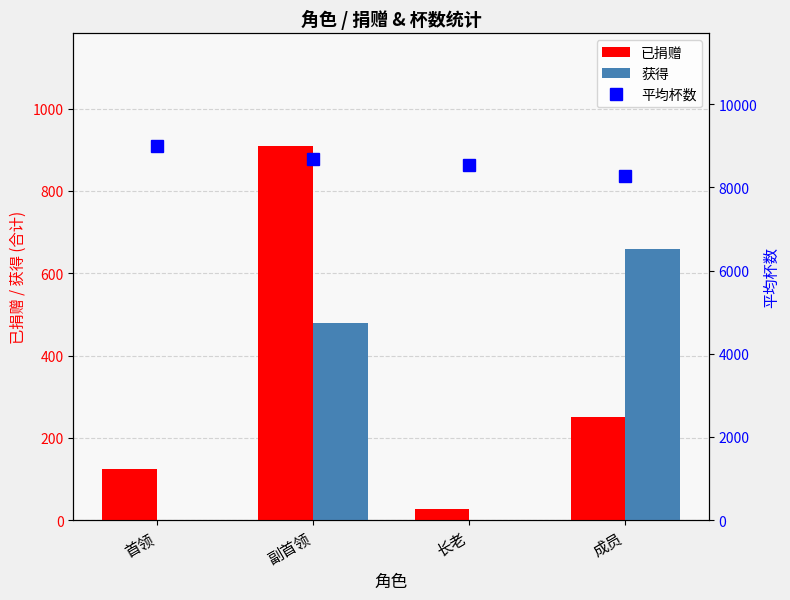

What is the difference between the maximum and minimum values in the 获得 series?

660